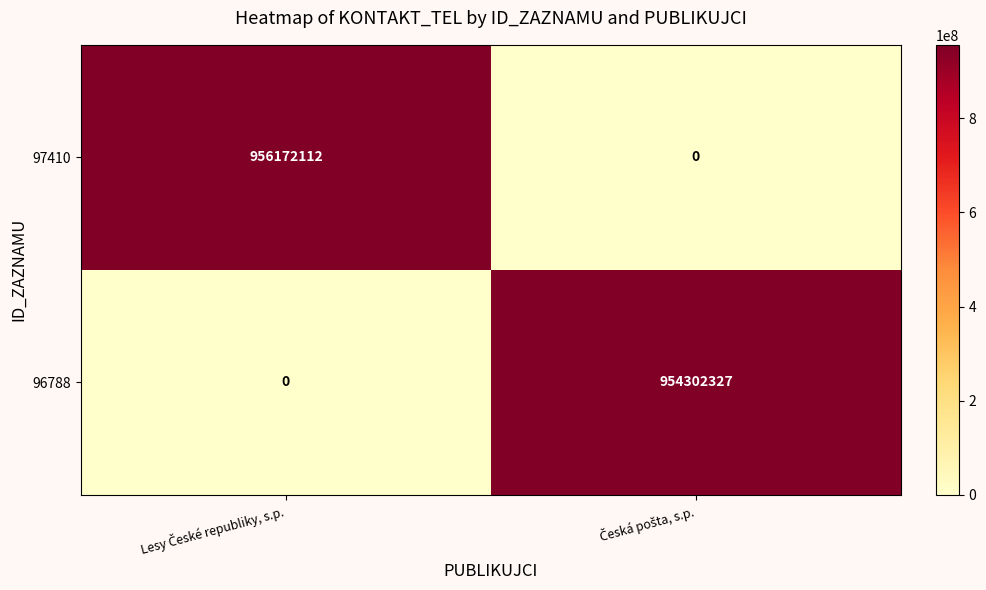

What is the maximum value for 97410?

956172112